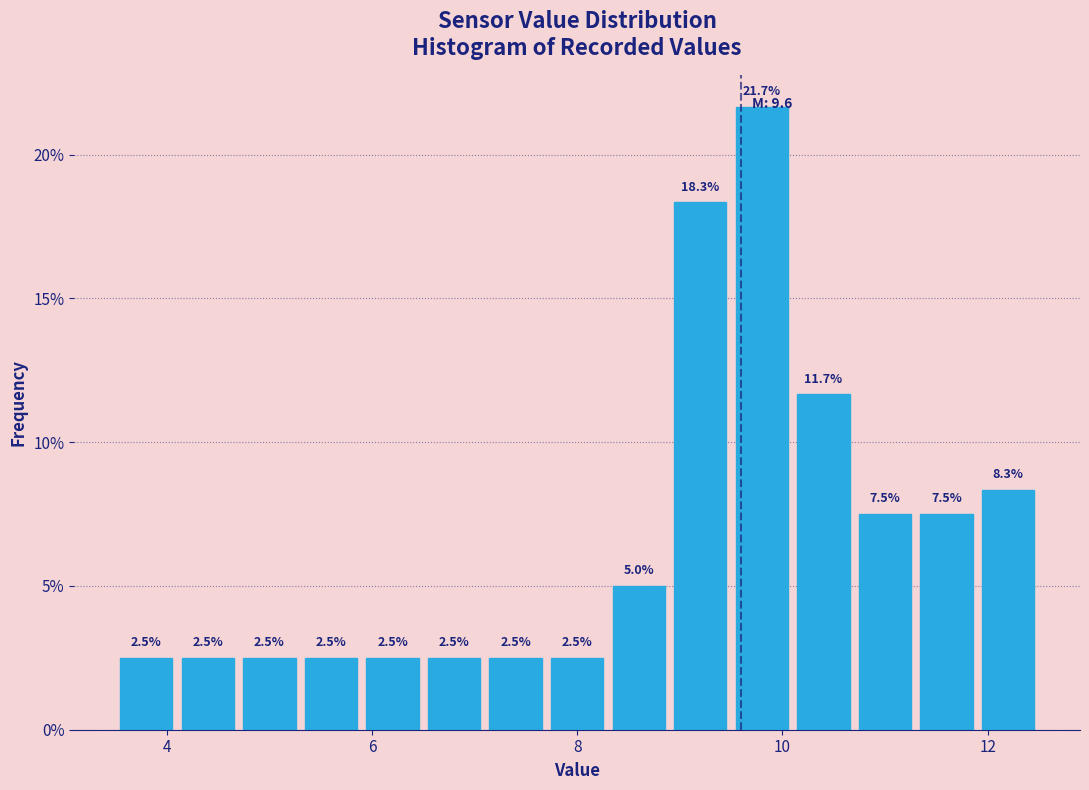

Read against the x-axis, roughly where is the centre of the tallest bar?

9.8